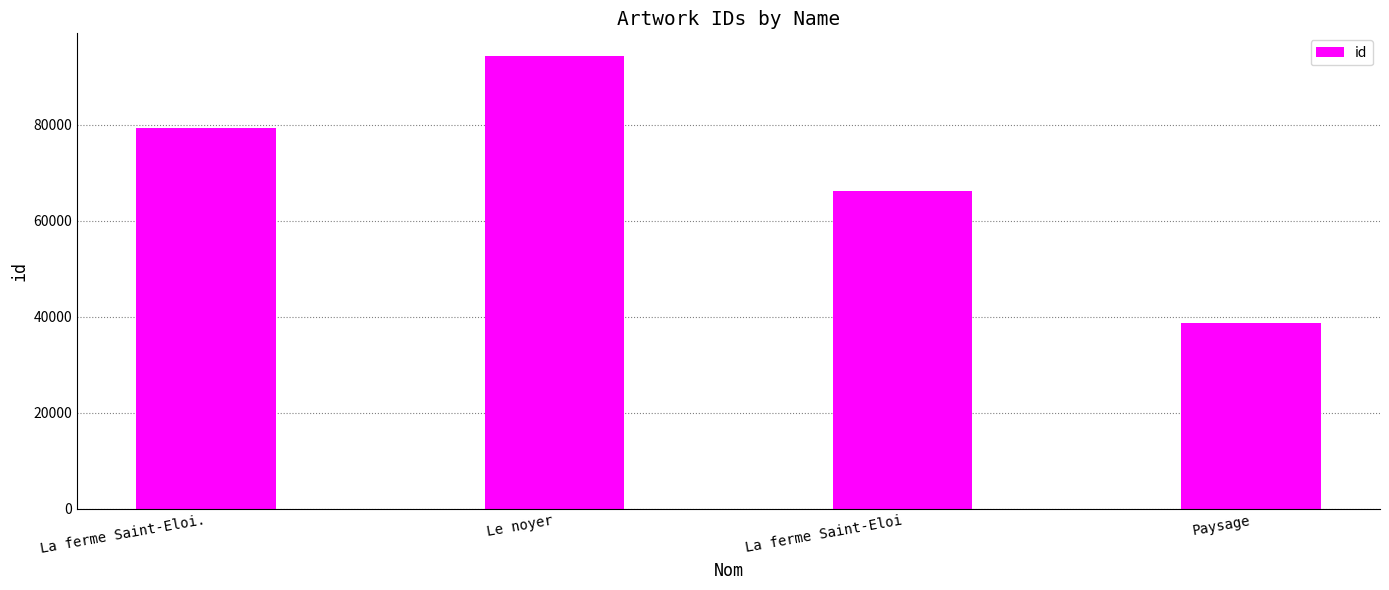

What is the difference between the values at Le noyer and La ferme Saint-Eloi?

28189